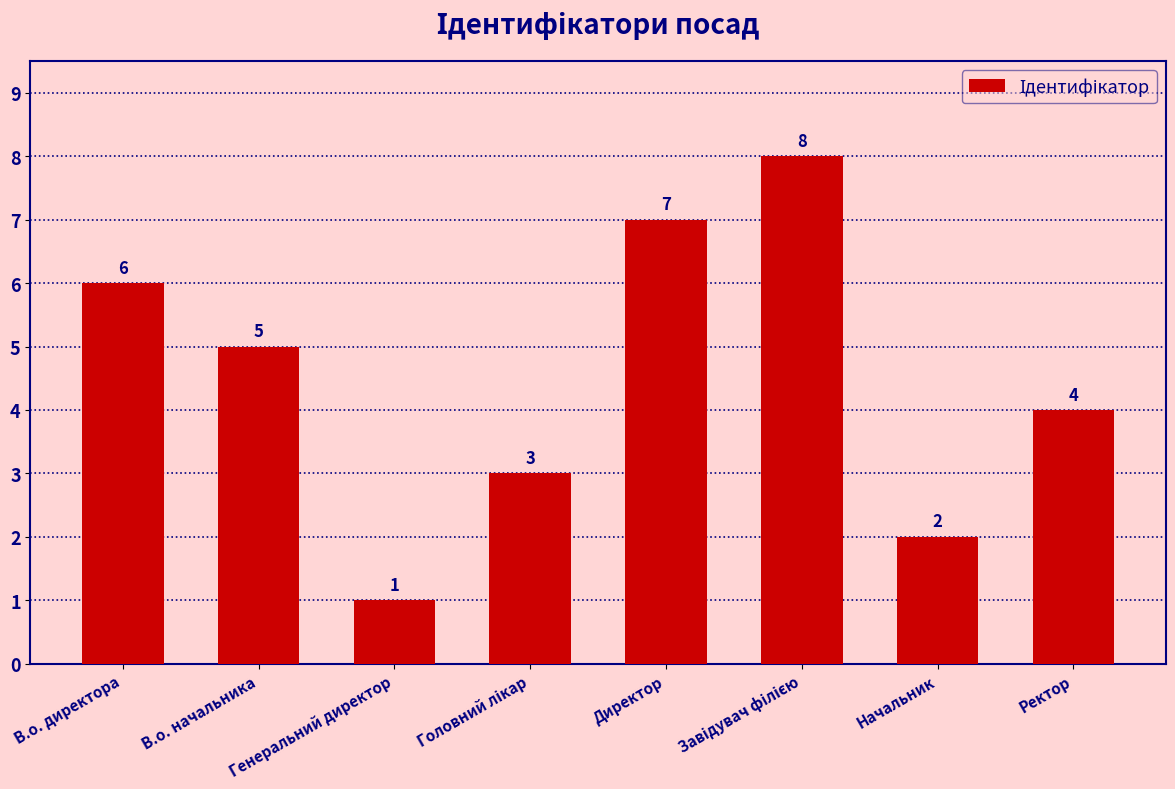

What is the label of the 2nd bar from the right?

Начальник